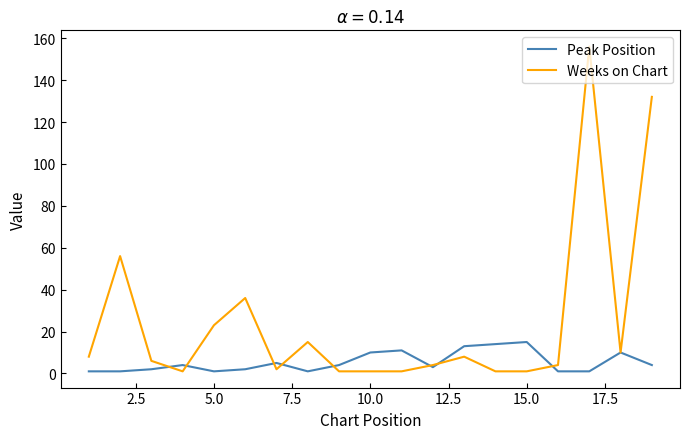

Which series has the widest spread of values?

Weeks on Chart